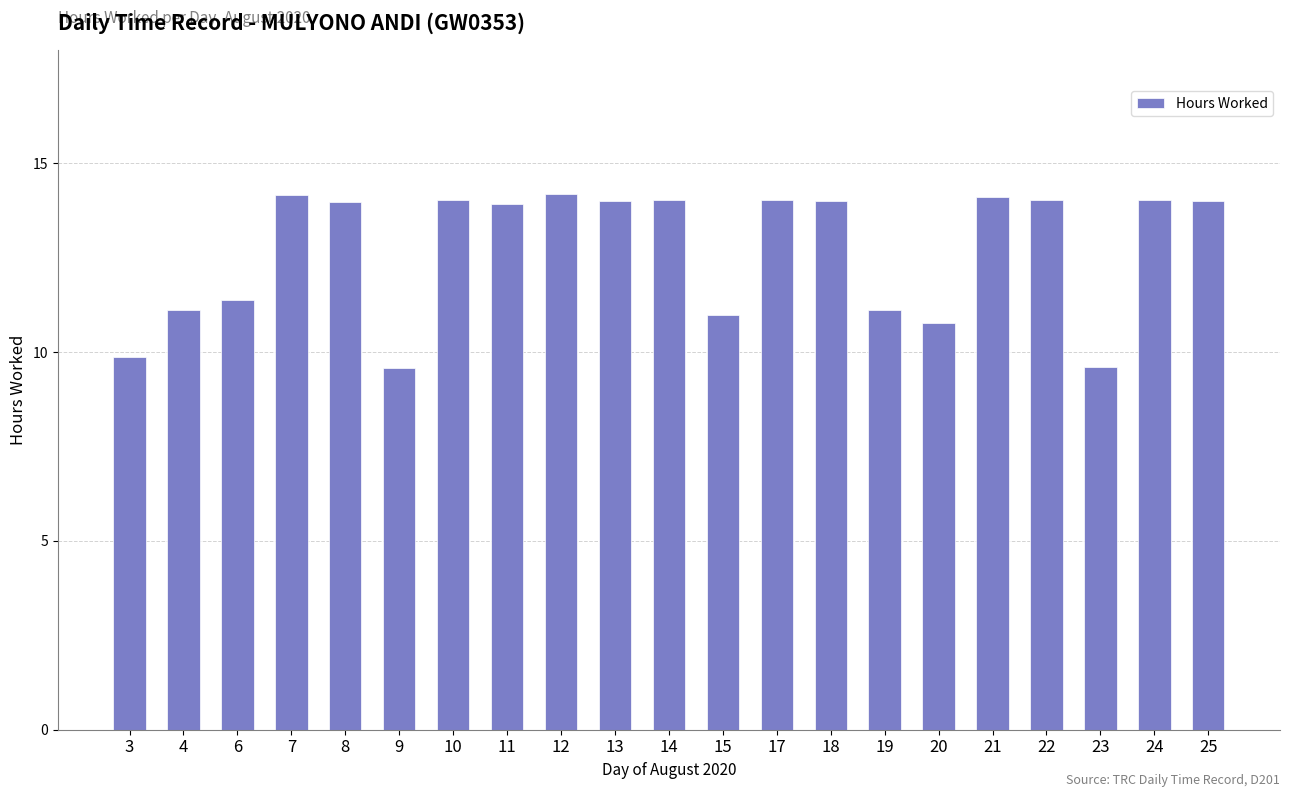

How many bars are there in total?

21